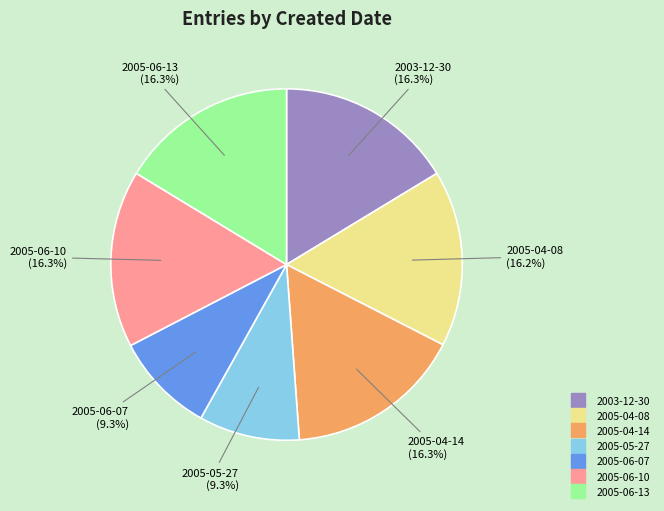

What portion of the pie excludes 2005-06-07?

90.7%